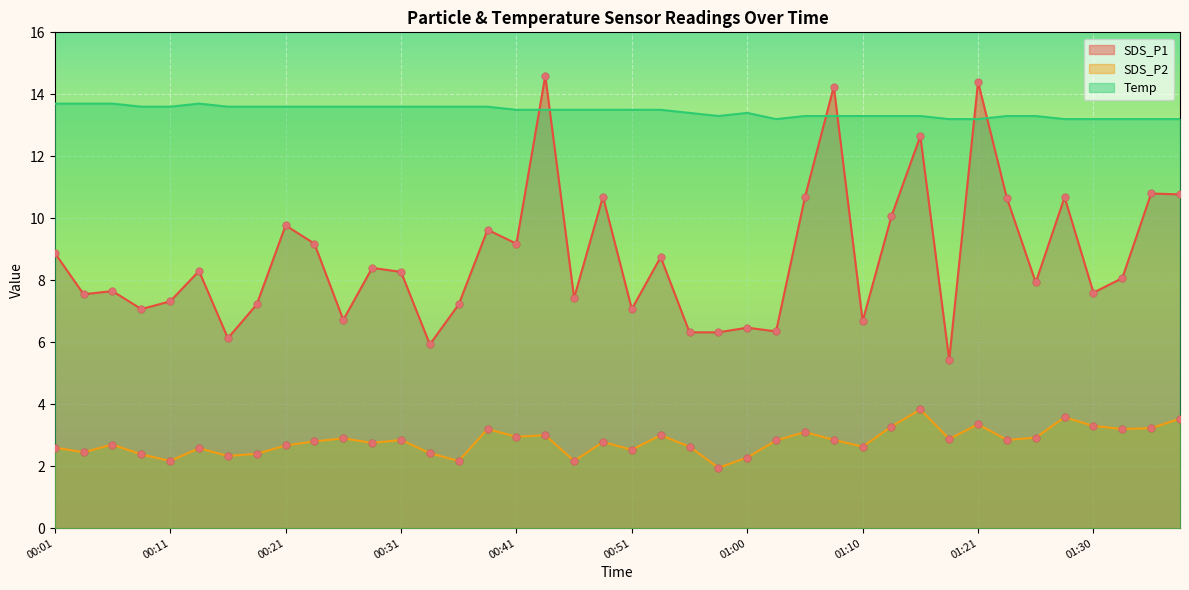

At which category is the sum across all series the highest?

00:43